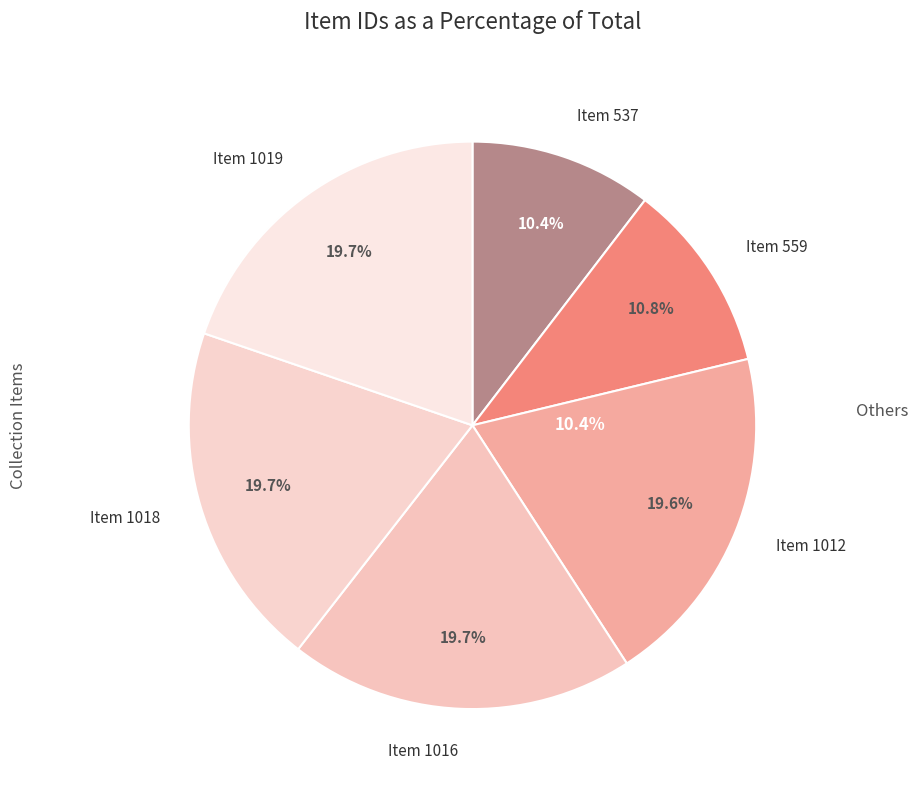

What percentage do Item 1018 and Item 1019 together represent?

39.5%